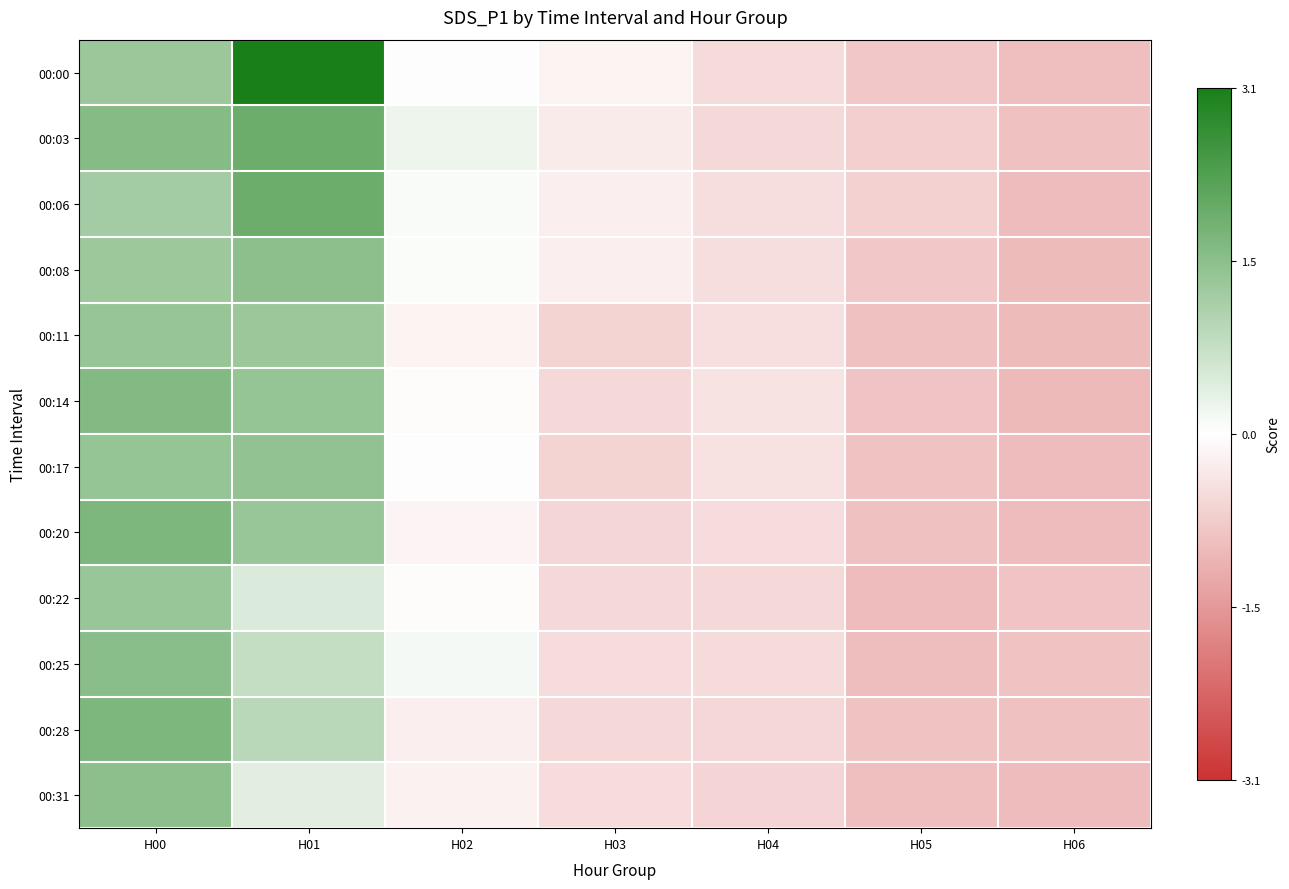

At how many categories does at least one series exceed 1?

2